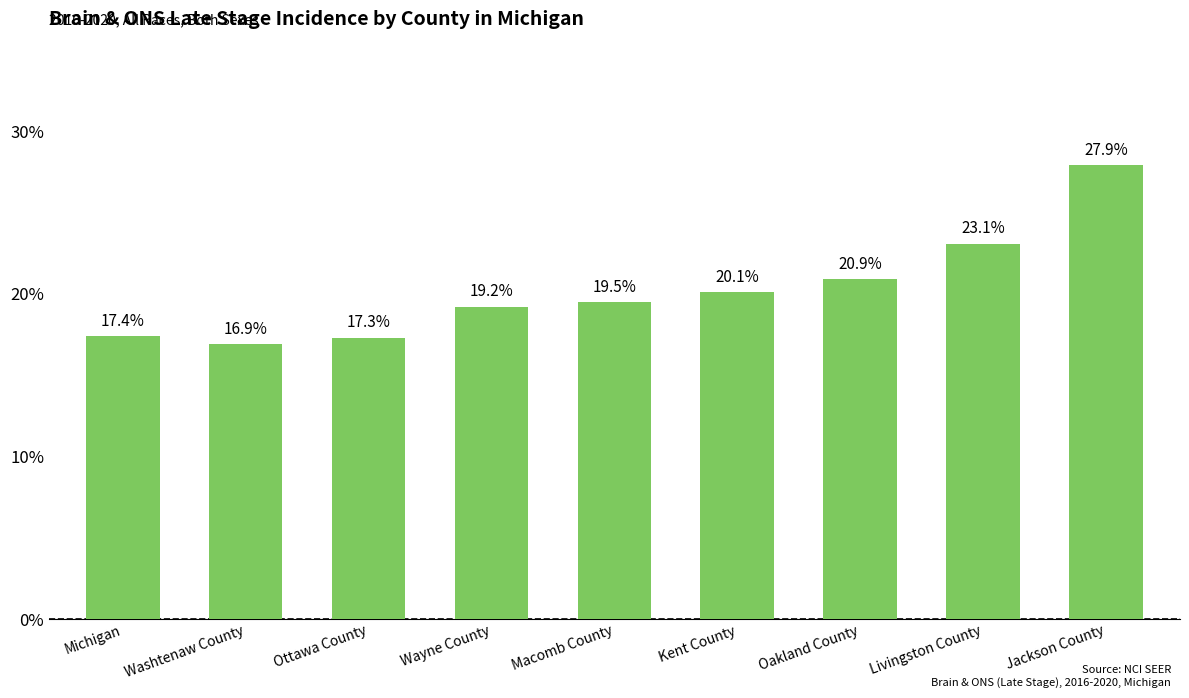

What is the label of the 1st bar from the left?

Michigan